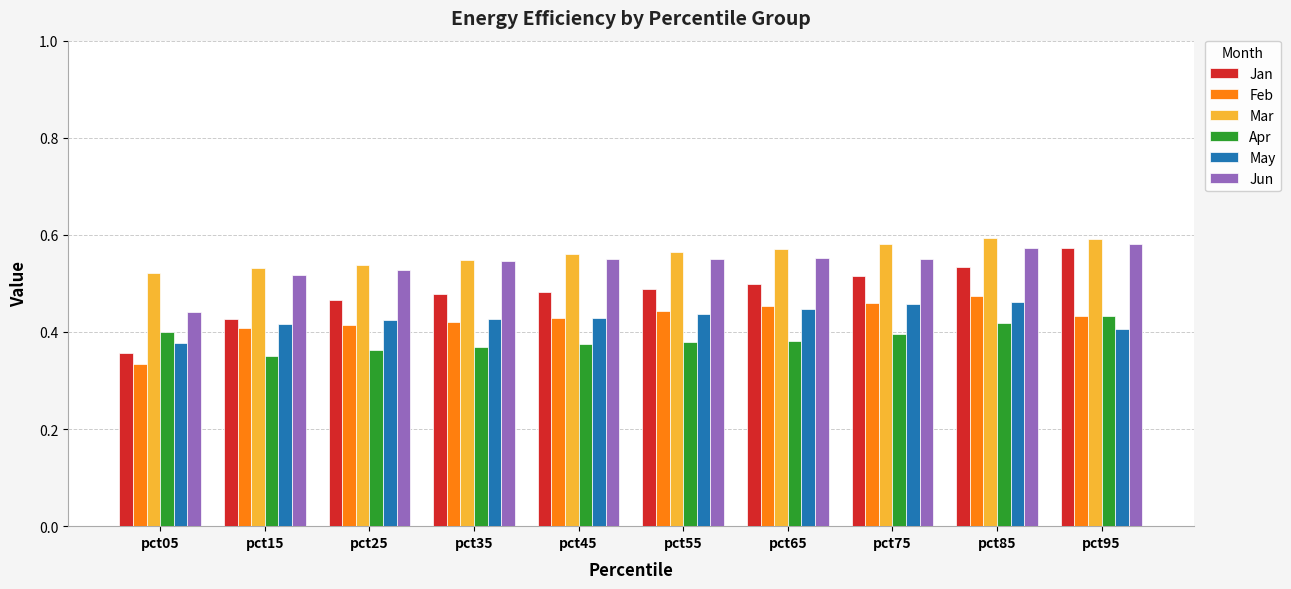

What is the total value across all series at pct65?

2.9